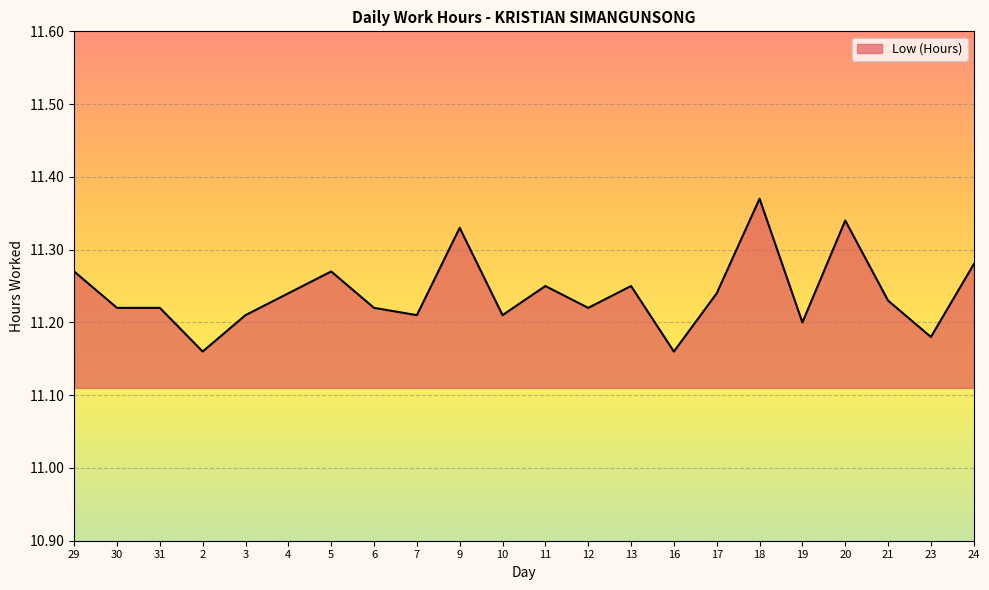

Which has a higher value, 17 or 24?

24